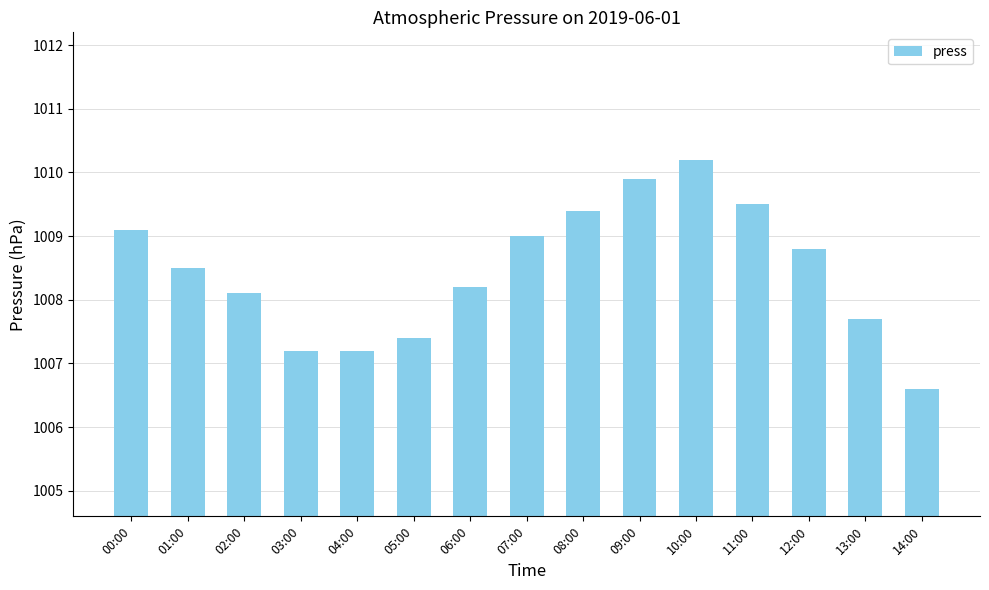

What is the difference between the values at 10:00 and 01:00?

1.7